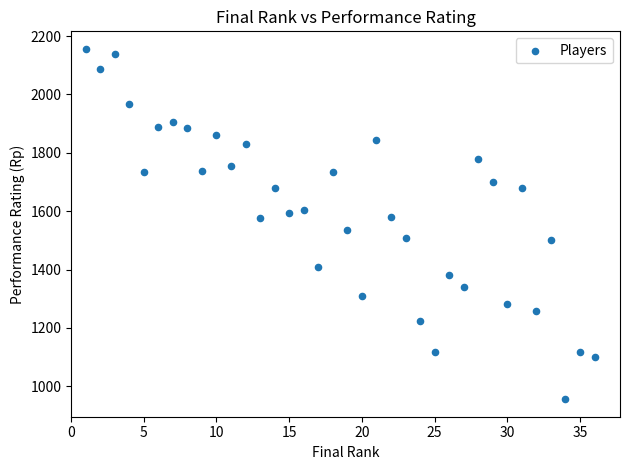

What is the range of Y values (max minus min)?

1200